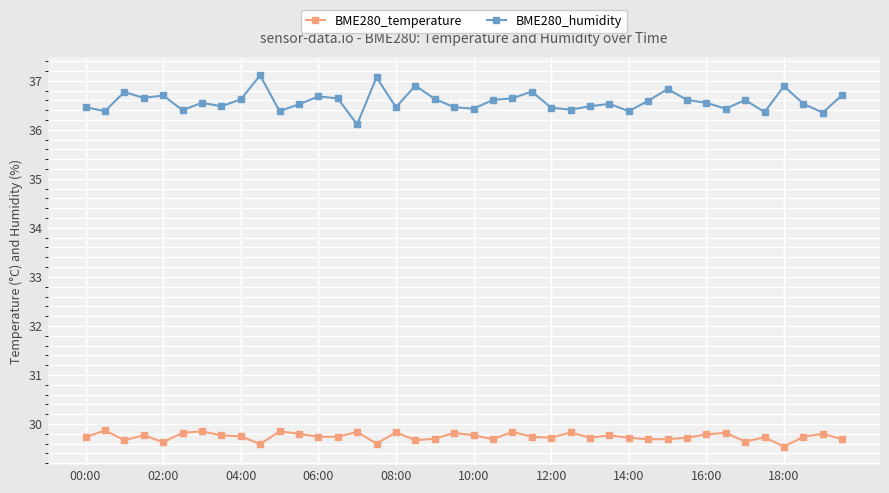

How many BME280_temperature values are between 29 and 30?

40